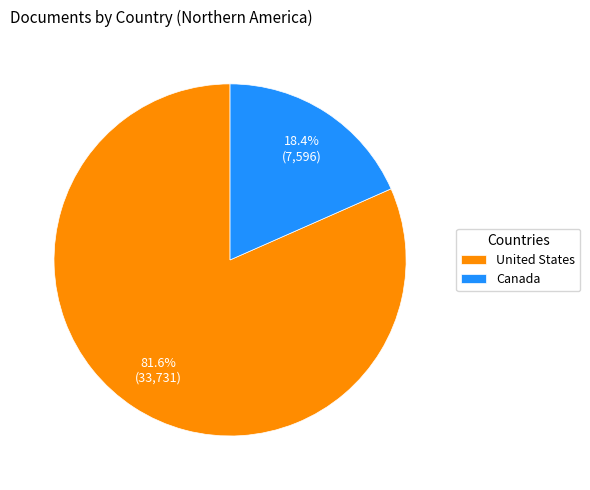

To the nearest percent, what is the difference between the Canada and United States slice percentages?

63%